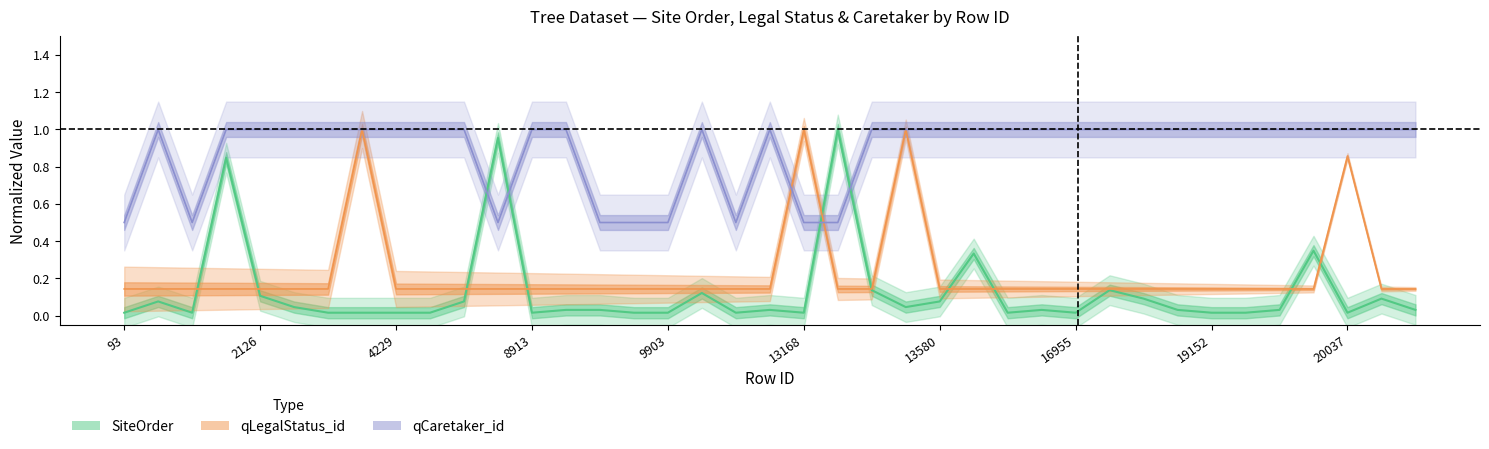

At which category does qLegalStatus_id reach its first local peak?

3158